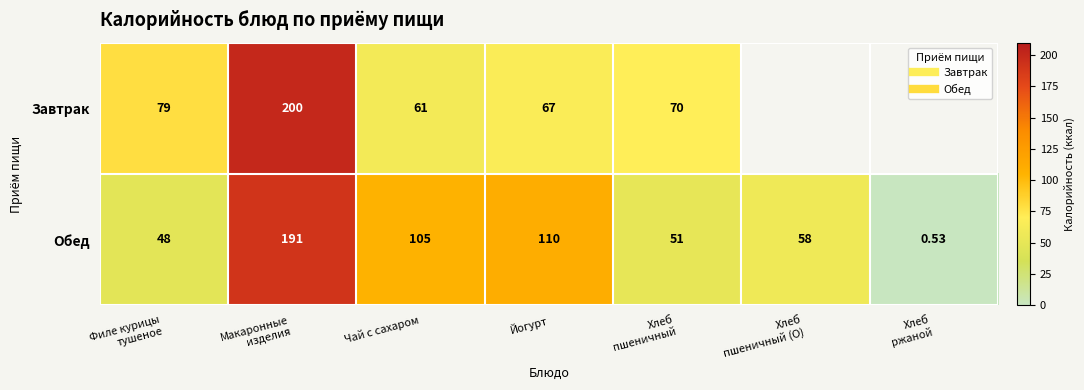

Which series has the widest spread of values?

Обед